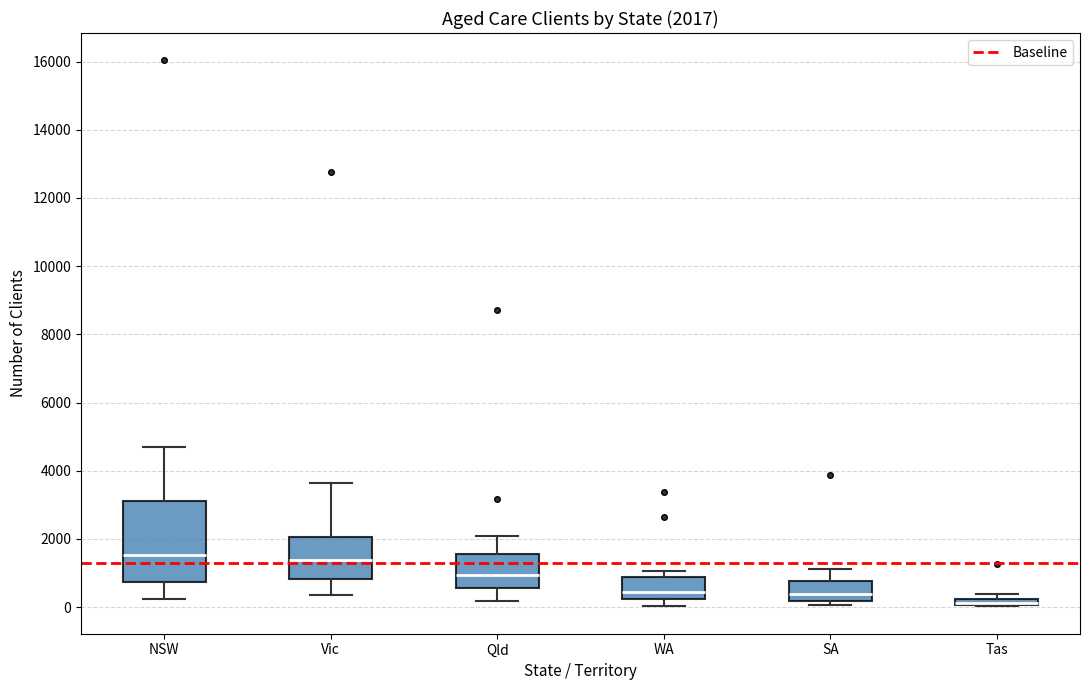

Which box's median line is the lowest?

Tas